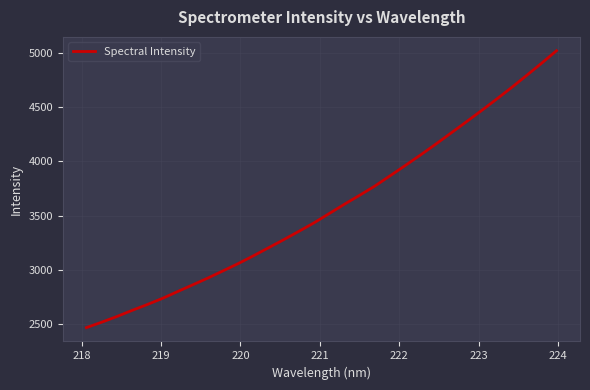

What is the difference between the maximum and minimum values?

2555.4